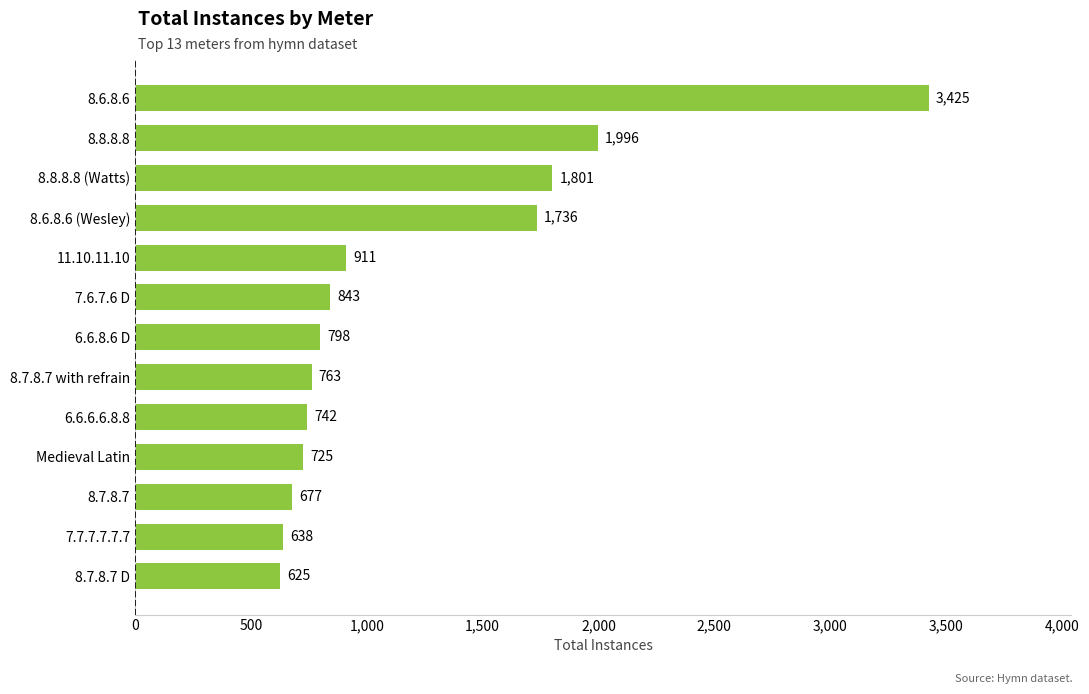

Reading top to bottom, list all the values displayed in this chart.

8.6.8.6=3425	8.8.8.8=1996	8.8.8.8 (Watts)=1801	8.6.8.6 (Wesley)=1736	11.10.11.10=911	7.6.7.6 D=843	6.6.8.6 D=798	8.7.8.7 with refrain=763	6.6.6.6.8.8=742	Medieval Latin=725	8.7.8.7=677	7.7.7.7.7.7=638	8.7.8.7 D=625